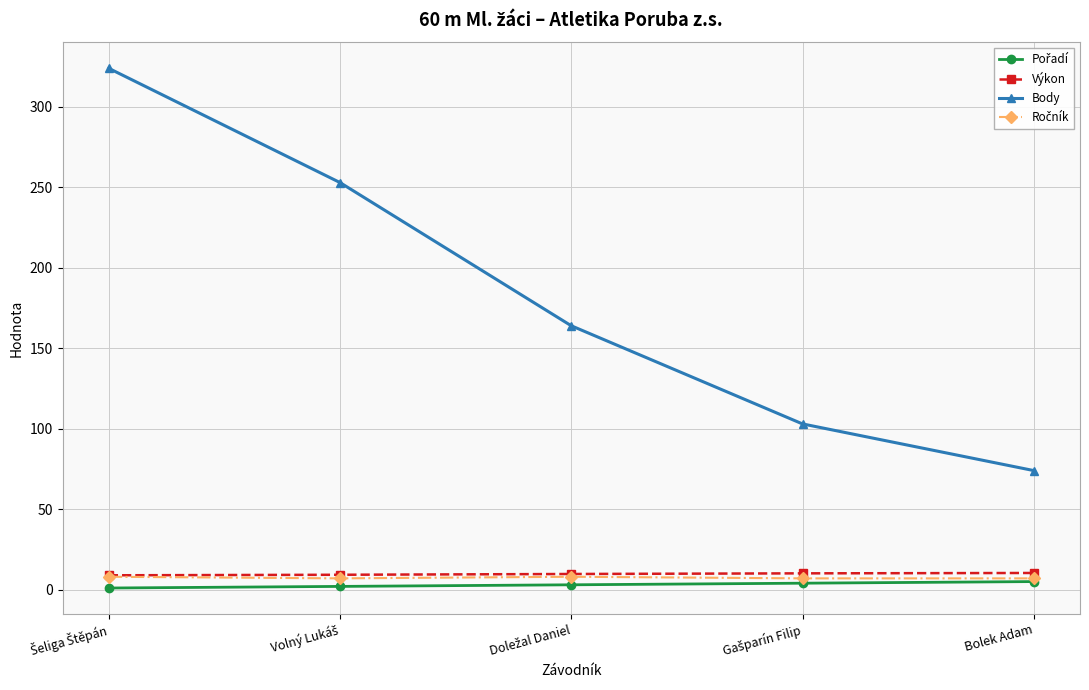

How many data points does each series have?

5